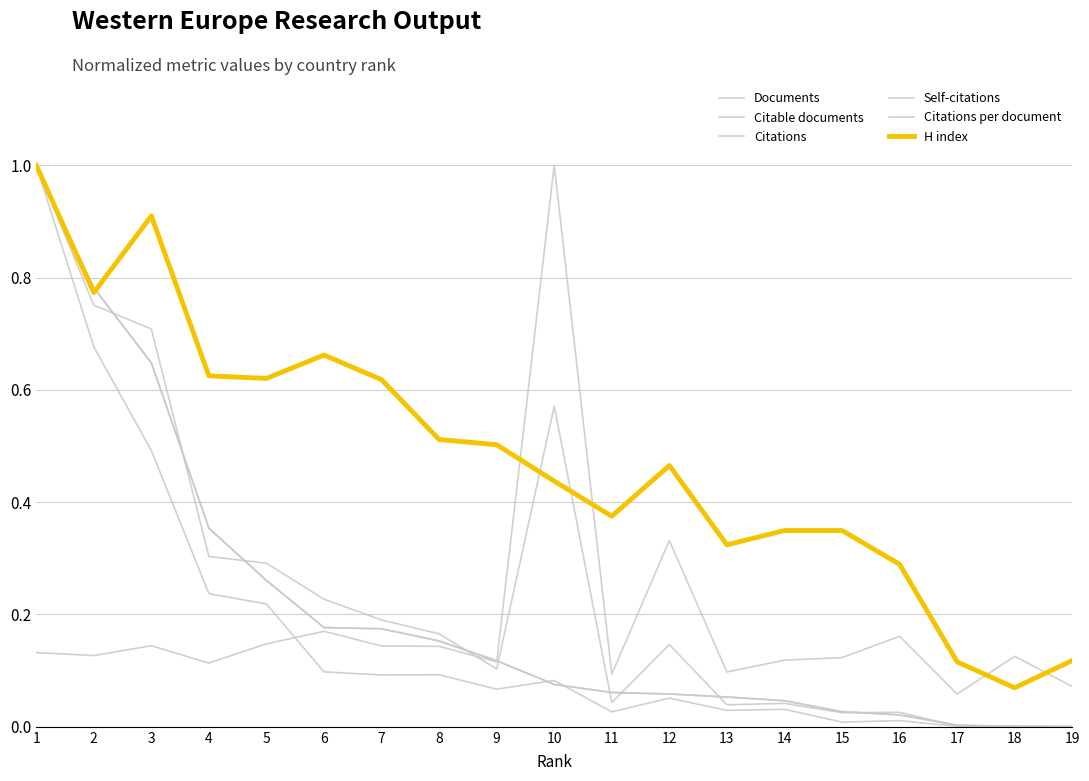

Reading right to left, extract all data points from this chart.

Documents: 19=0.0	18=0.0	17=0.0	16=0.0	15=0.0	14=0.0	13=0.1	12=0.1	11=0.1	10=0.1	9=0.1	8=0.2	7=0.2	6=0.2	5=0.3	4=0.4	3=0.6	2=0.8	1=1.0
Citable documents: 19=0.0	18=0.0	17=0.0	16=0.0	15=0.0	14=0.0	13=0.1	12=0.1	11=0.1	10=0.1	9=0.1	8=0.2	7=0.2	6=0.2	5=0.3	4=0.4	3=0.6	2=0.8	1=1.0
Citations: 19=0.0	18=0.0	17=0.0	16=0.0	15=0.0	14=0.0	13=0.0	12=0.1	11=0.0	10=0.6	9=0.1	8=0.2	7=0.2	6=0.2	5=0.3	4=0.3	3=0.7	2=0.8	1=1.0
Self-citations: 19=0.0	18=0.0	17=0.0	16=0.0	15=0.0	14=0.0	13=0.0	12=0.1	11=0.0	10=0.1	9=0.1	8=0.1	7=0.1	6=0.1	5=0.2	4=0.2	3=0.5	2=0.7	1=1.0
Citations per document: 19=0.1	18=0.1	17=0.1	16=0.2	15=0.1	14=0.1	13=0.1	12=0.3	11=0.1	10=1.0	9=0.1	8=0.1	7=0.1	6=0.2	5=0.1	4=0.1	3=0.1	2=0.1	1=0.1
H index: 19=0.1	18=0.1	17=0.1	16=0.3	15=0.3	14=0.3	13=0.3	12=0.5	11=0.4	10=0.4	9=0.5	8=0.5	7=0.6	6=0.7	5=0.6	4=0.6	3=0.9	2=0.8	1=1.0